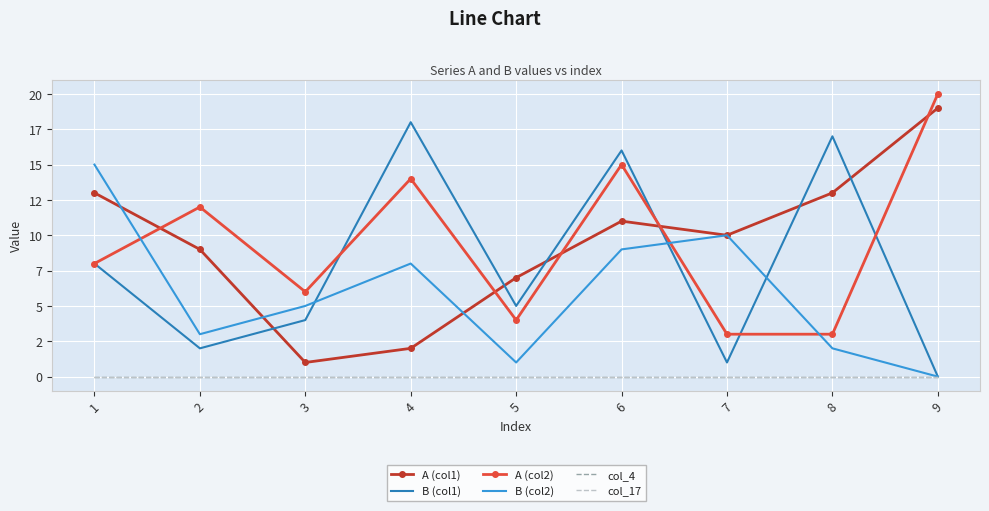

List the labels in order of col_17 value, smallest first.

1, 2, 3, 4, 5, 6, 7, 8, 9